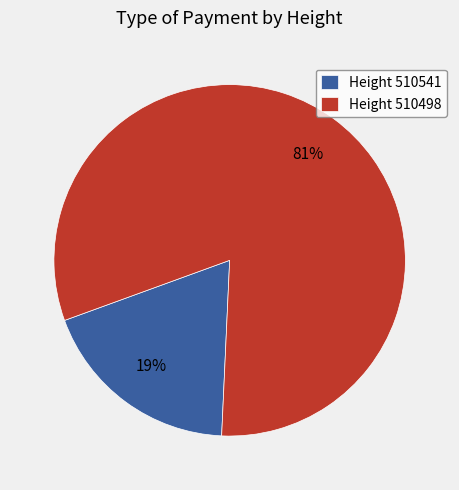

To the nearest percent, what is the average slice percentage?

50%